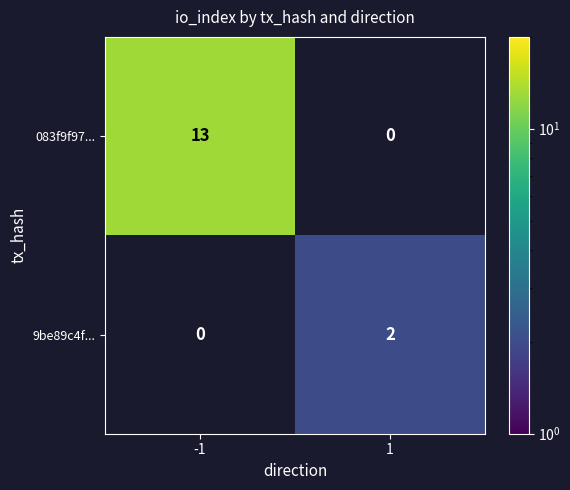

True or false: 083f9f97... has a value of 6 at -1.

False